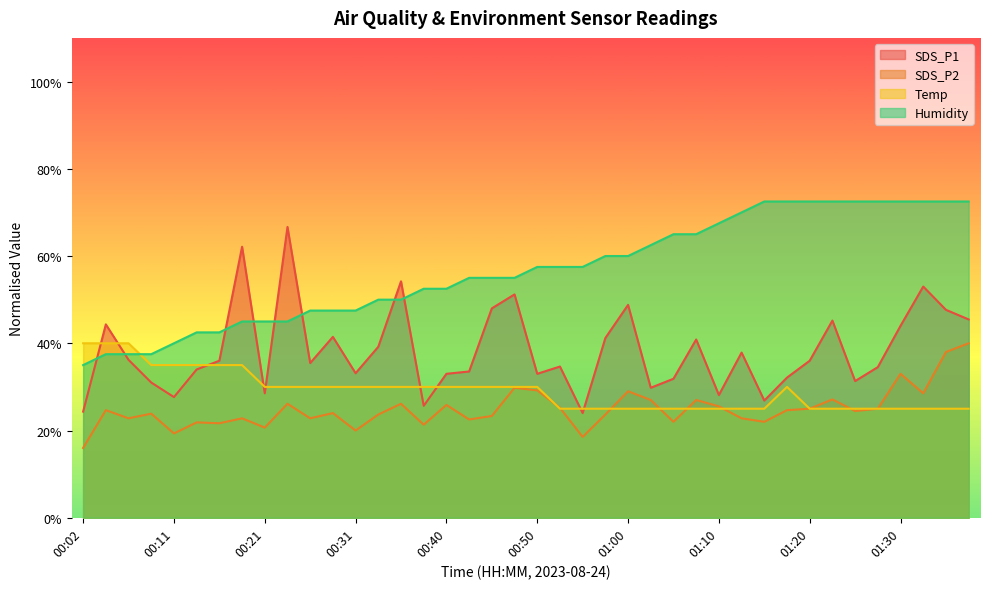

In SDS_P2, how many points are lower than both neighbors (excluding endpoints)?

13